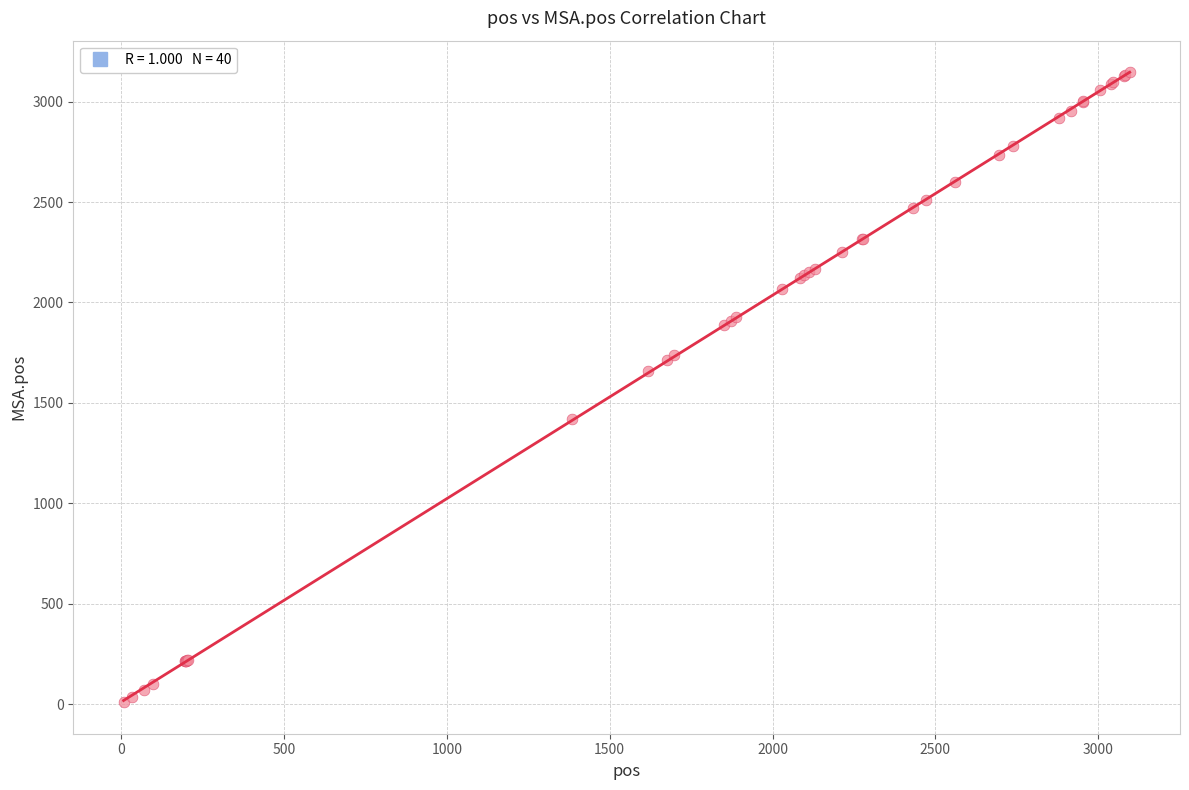

What Y value in the scatter plot is closest to 1578?

1658